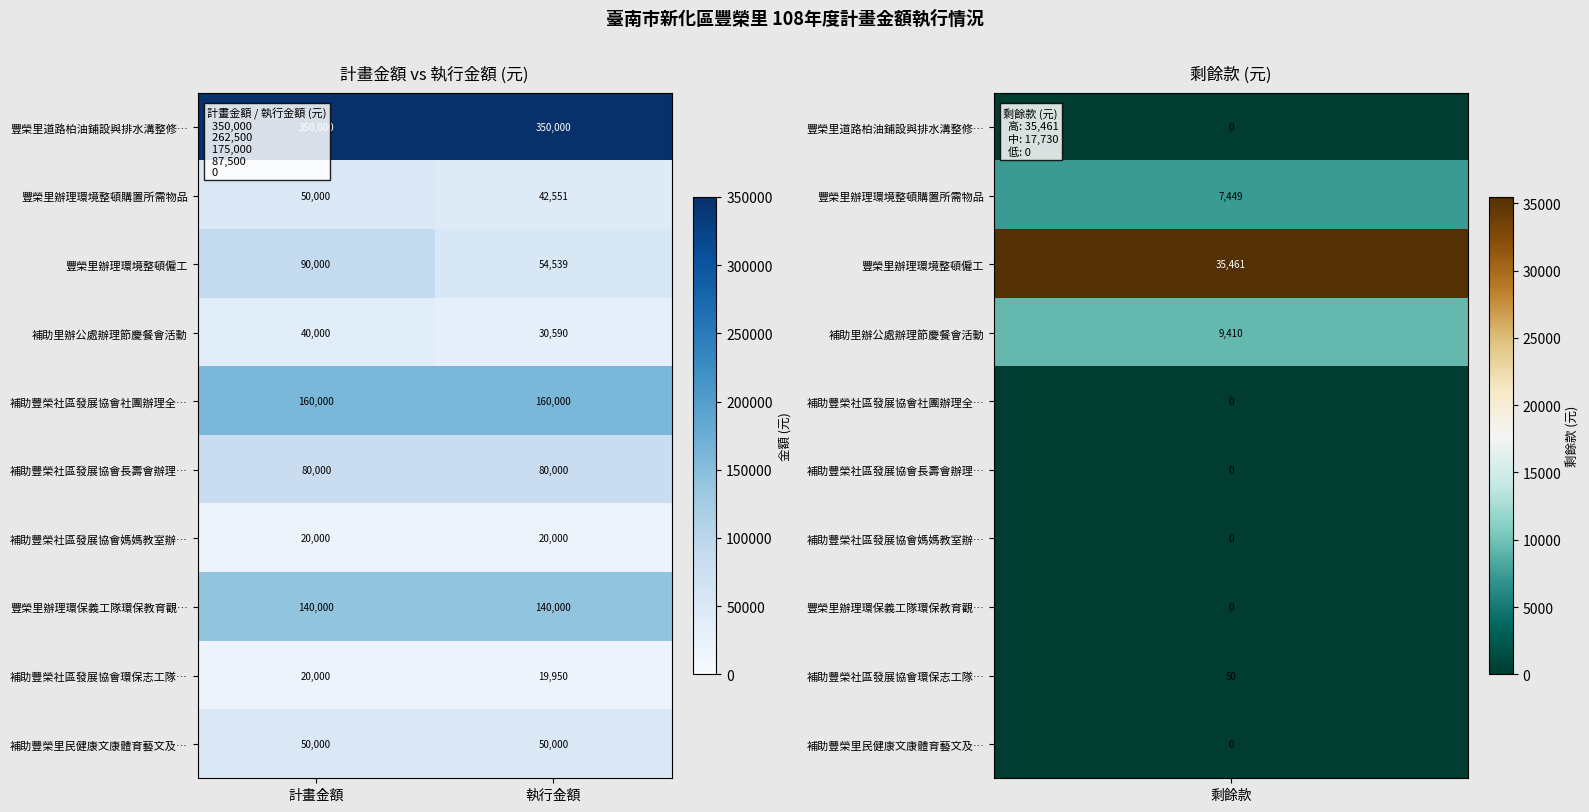

Is it true that 補助豐榮社區發展協會長壽會辦理… equals 108026 at 執行金額?

False